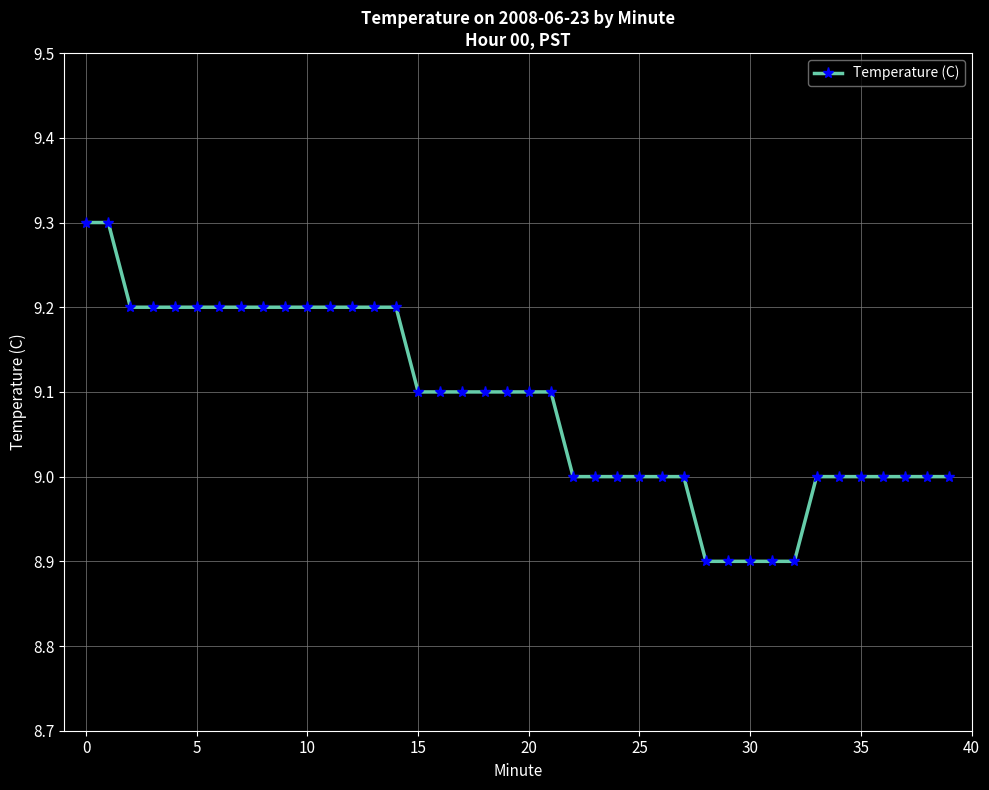

What is the value of the 20th point from the left?

9.1